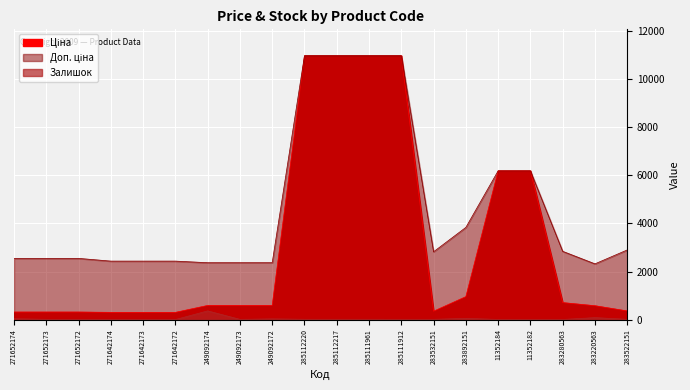

At how many categories does at least one series exceed 4840?

6